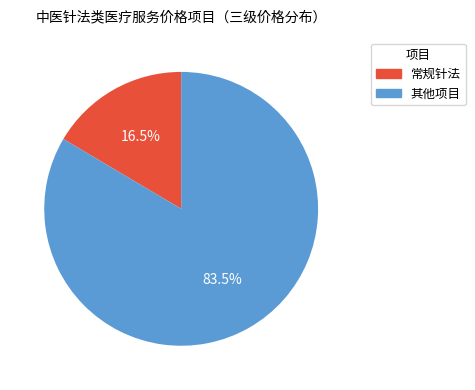

Is there a majority slice in this chart?

Yes